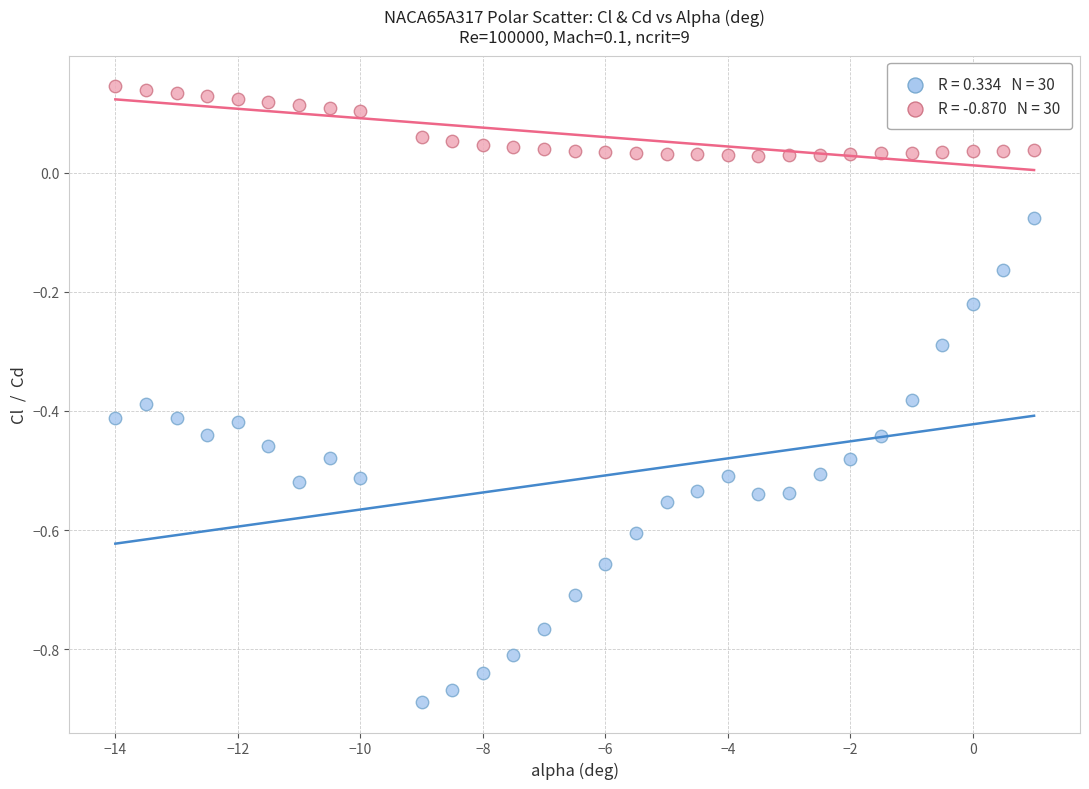

Across all data points, what is the range of Y values (max minus min)?

1.0